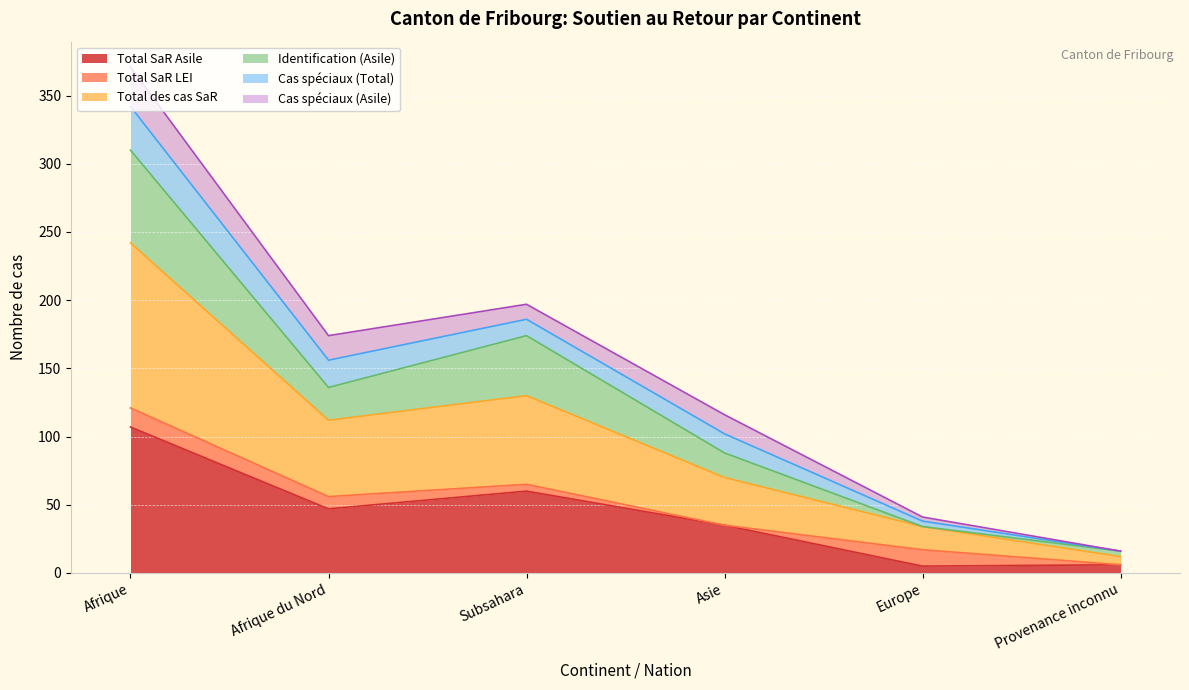

The Total SaR Asile series shows 107 at Afrique. True or false?

True